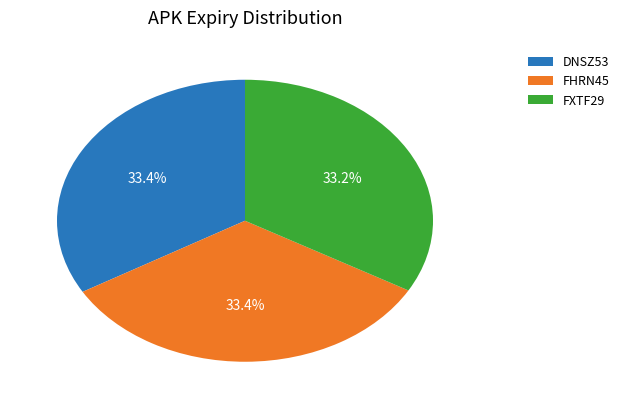

Combined, what portion of the pie is FHRN45 and DNSZ53?

66.8%